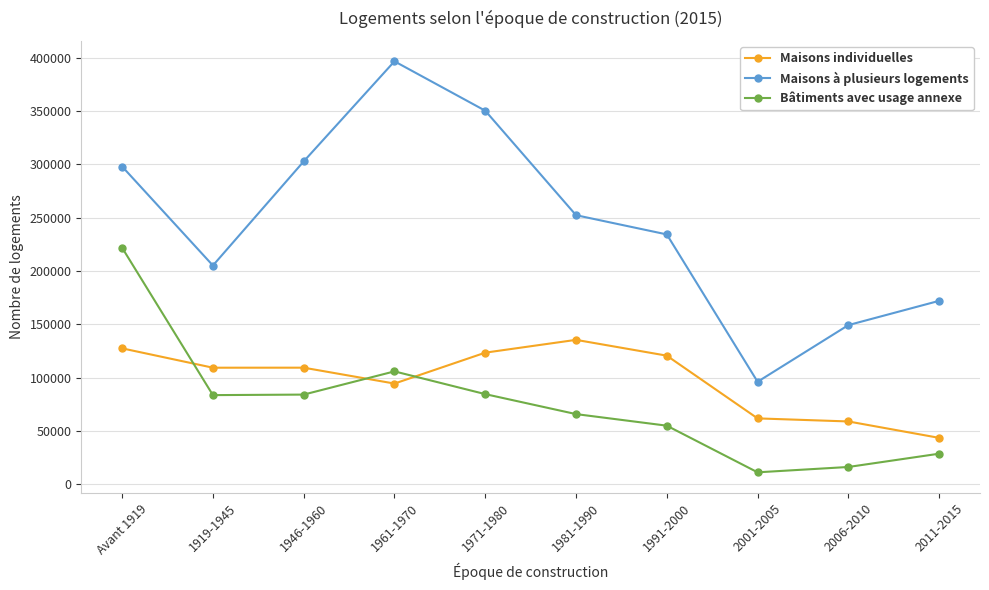

True or false: Maisons à plusieurs logements has a value of 252249 at 1981-1990.

True